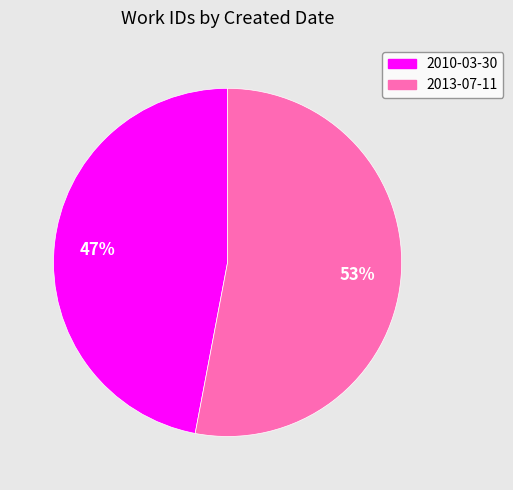

Approximately how many times larger is the value at 2010-03-30 compared to 2013-07-11?

0.9